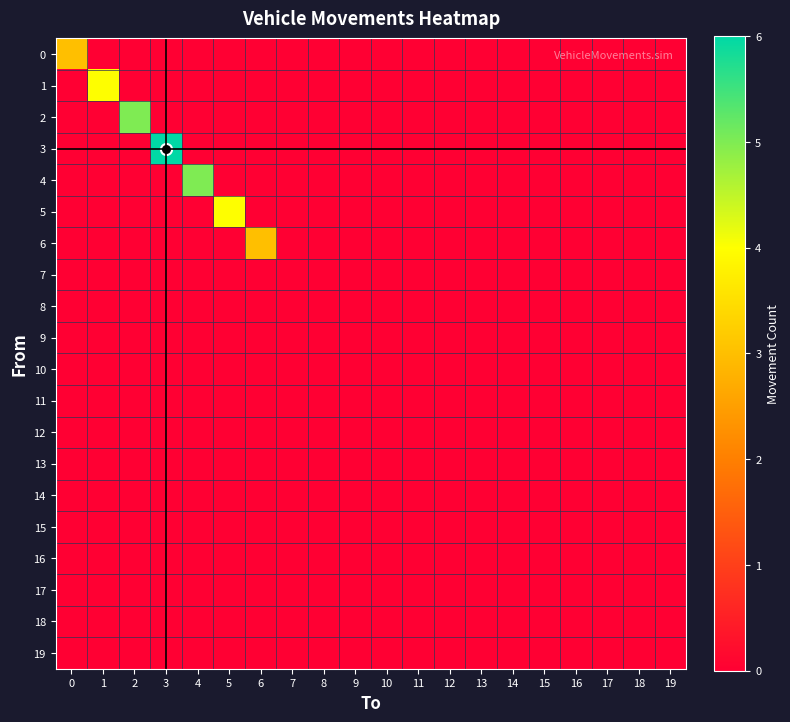

Reading left to right, extract all data points from this chart.

0: 0=3	1=0	2=0	3=0	4=0	5=0	6=0	7=0	8=0	9=0	10=0	11=0	12=0	13=0	14=0	15=0	16=0	17=0	18=0	19=0
1: 0=0	1=4	2=0	3=0	4=0	5=0	6=0	7=0	8=0	9=0	10=0	11=0	12=0	13=0	14=0	15=0	16=0	17=0	18=0	19=0
2: 0=0	1=0	2=5	3=0	4=0	5=0	6=0	7=0	8=0	9=0	10=0	11=0	12=0	13=0	14=0	15=0	16=0	17=0	18=0	19=0
3: 0=0	1=0	2=0	3=6	4=0	5=0	6=0	7=0	8=0	9=0	10=0	11=0	12=0	13=0	14=0	15=0	16=0	17=0	18=0	19=0
4: 0=0	1=0	2=0	3=0	4=5	5=0	6=0	7=0	8=0	9=0	10=0	11=0	12=0	13=0	14=0	15=0	16=0	17=0	18=0	19=0
5: 0=0	1=0	2=0	3=0	4=0	5=4	6=0	7=0	8=0	9=0	10=0	11=0	12=0	13=0	14=0	15=0	16=0	17=0	18=0	19=0
6: 0=0	1=0	2=0	3=0	4=0	5=0	6=3	7=0	8=0	9=0	10=0	11=0	12=0	13=0	14=0	15=0	16=0	17=0	18=0	19=0
7: 0=0	1=0	2=0	3=0	4=0	5=0	6=0	7=0	8=0	9=0	10=0	11=0	12=0	13=0	14=0	15=0	16=0	17=0	18=0	19=0
8: 0=0	1=0	2=0	3=0	4=0	5=0	6=0	7=0	8=0	9=0	10=0	11=0	12=0	13=0	14=0	15=0	16=0	17=0	18=0	19=0
9: 0=0	1=0	2=0	3=0	4=0	5=0	6=0	7=0	8=0	9=0	10=0	11=0	12=0	13=0	14=0	15=0	16=0	17=0	18=0	19=0
10: 0=0	1=0	2=0	3=0	4=0	5=0	6=0	7=0	8=0	9=0	10=0	11=0	12=0	13=0	14=0	15=0	16=0	17=0	18=0	19=0
11: 0=0	1=0	2=0	3=0	4=0	5=0	6=0	7=0	8=0	9=0	10=0	11=0	12=0	13=0	14=0	15=0	16=0	17=0	18=0	19=0
12: 0=0	1=0	2=0	3=0	4=0	5=0	6=0	7=0	8=0	9=0	10=0	11=0	12=0	13=0	14=0	15=0	16=0	17=0	18=0	19=0
13: 0=0	1=0	2=0	3=0	4=0	5=0	6=0	7=0	8=0	9=0	10=0	11=0	12=0	13=0	14=0	15=0	16=0	17=0	18=0	19=0
14: 0=0	1=0	2=0	3=0	4=0	5=0	6=0	7=0	8=0	9=0	10=0	11=0	12=0	13=0	14=0	15=0	16=0	17=0	18=0	19=0
15: 0=0	1=0	2=0	3=0	4=0	5=0	6=0	7=0	8=0	9=0	10=0	11=0	12=0	13=0	14=0	15=0	16=0	17=0	18=0	19=0
16: 0=0	1=0	2=0	3=0	4=0	5=0	6=0	7=0	8=0	9=0	10=0	11=0	12=0	13=0	14=0	15=0	16=0	17=0	18=0	19=0
17: 0=0	1=0	2=0	3=0	4=0	5=0	6=0	7=0	8=0	9=0	10=0	11=0	12=0	13=0	14=0	15=0	16=0	17=0	18=0	19=0
18: 0=0	1=0	2=0	3=0	4=0	5=0	6=0	7=0	8=0	9=0	10=0	11=0	12=0	13=0	14=0	15=0	16=0	17=0	18=0	19=0
19: 0=0	1=0	2=0	3=0	4=0	5=0	6=0	7=0	8=0	9=0	10=0	11=0	12=0	13=0	14=0	15=0	16=0	17=0	18=0	19=0